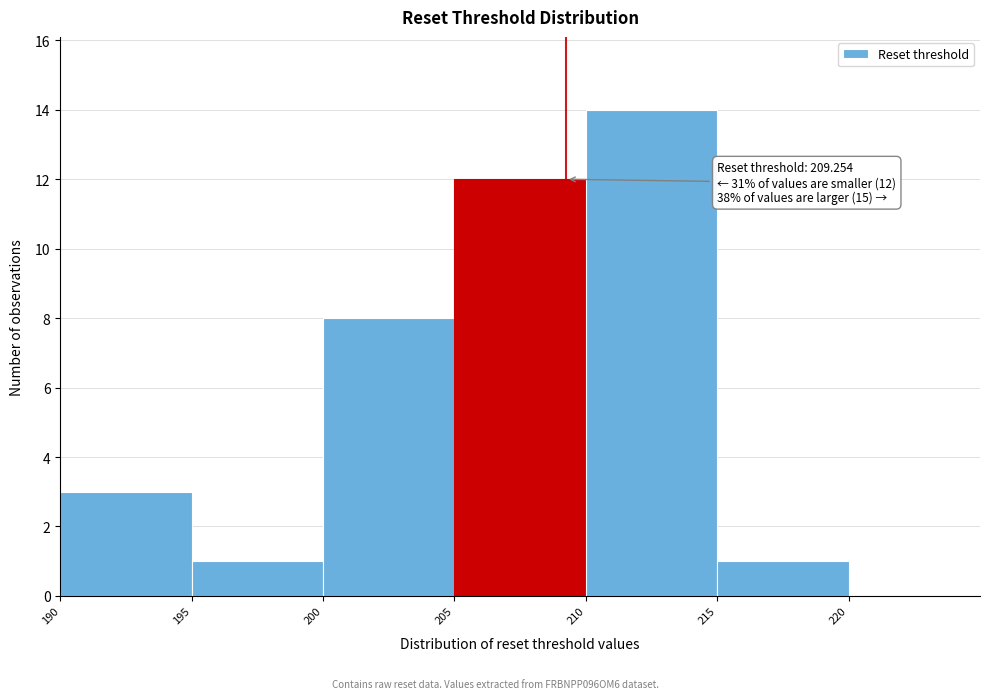

Over which range of the x-axis is the bar tallest?

210 to 215